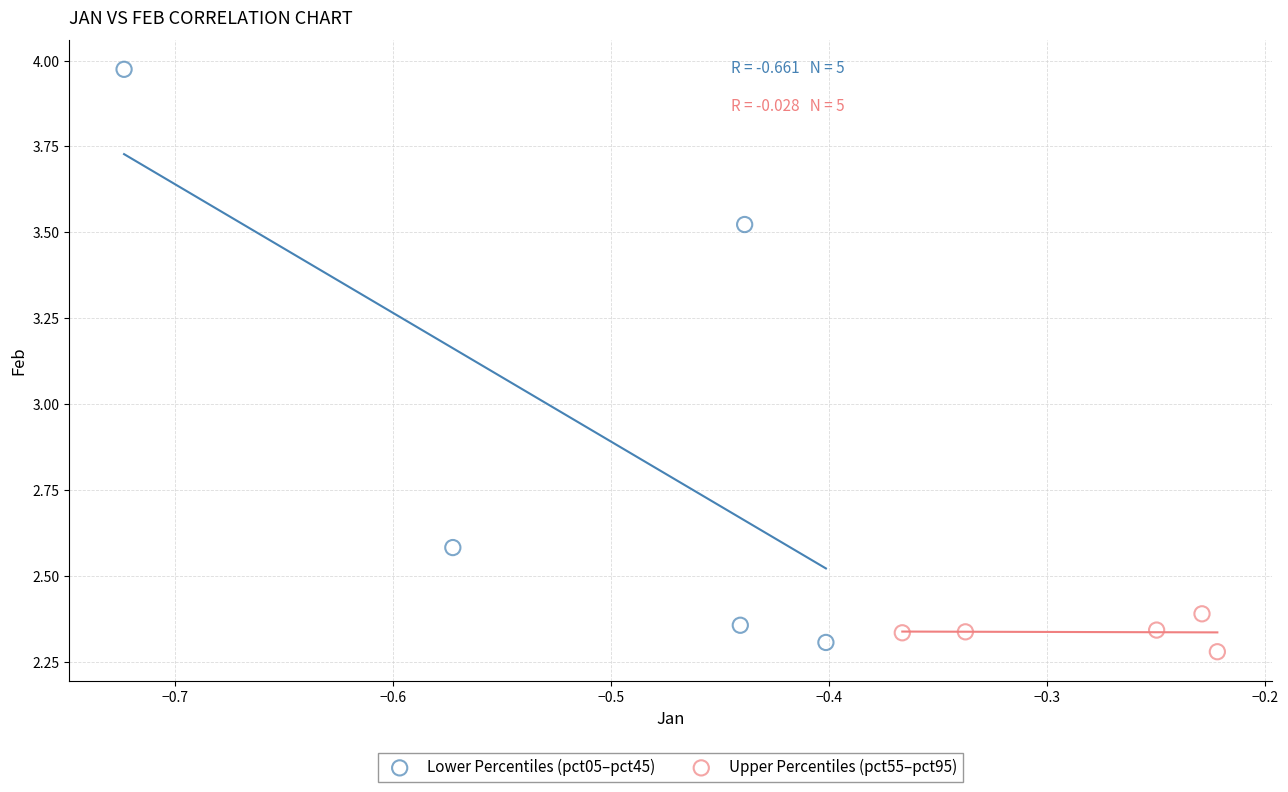

Which series has the widest spread of Y values?

Lower Percentiles (pct05–pct45)